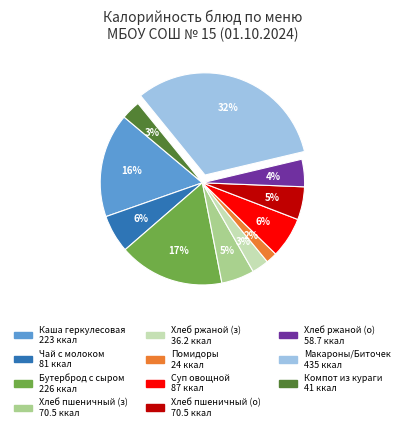

How many segments does this pie chart have?

11